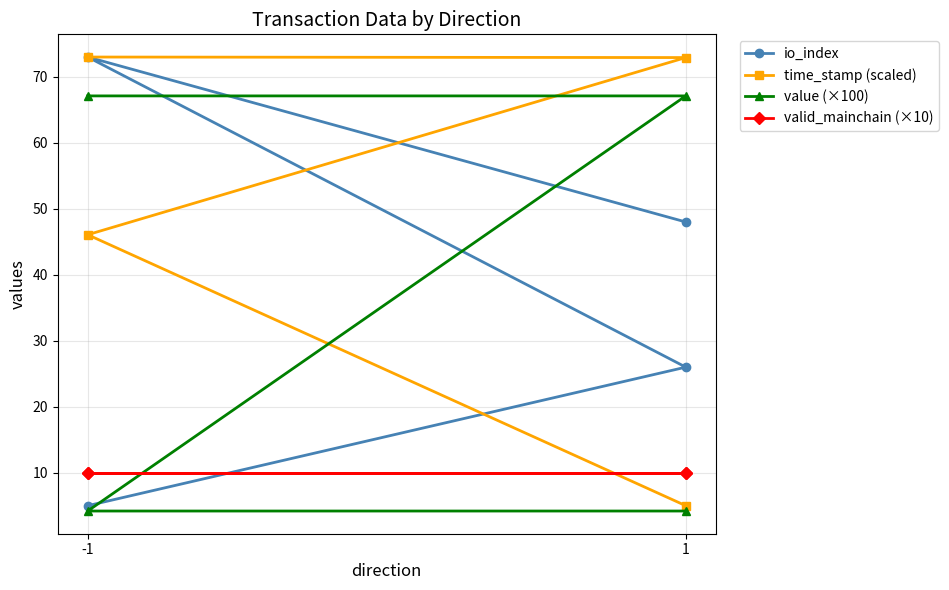

How many series are shown in this chart?

4